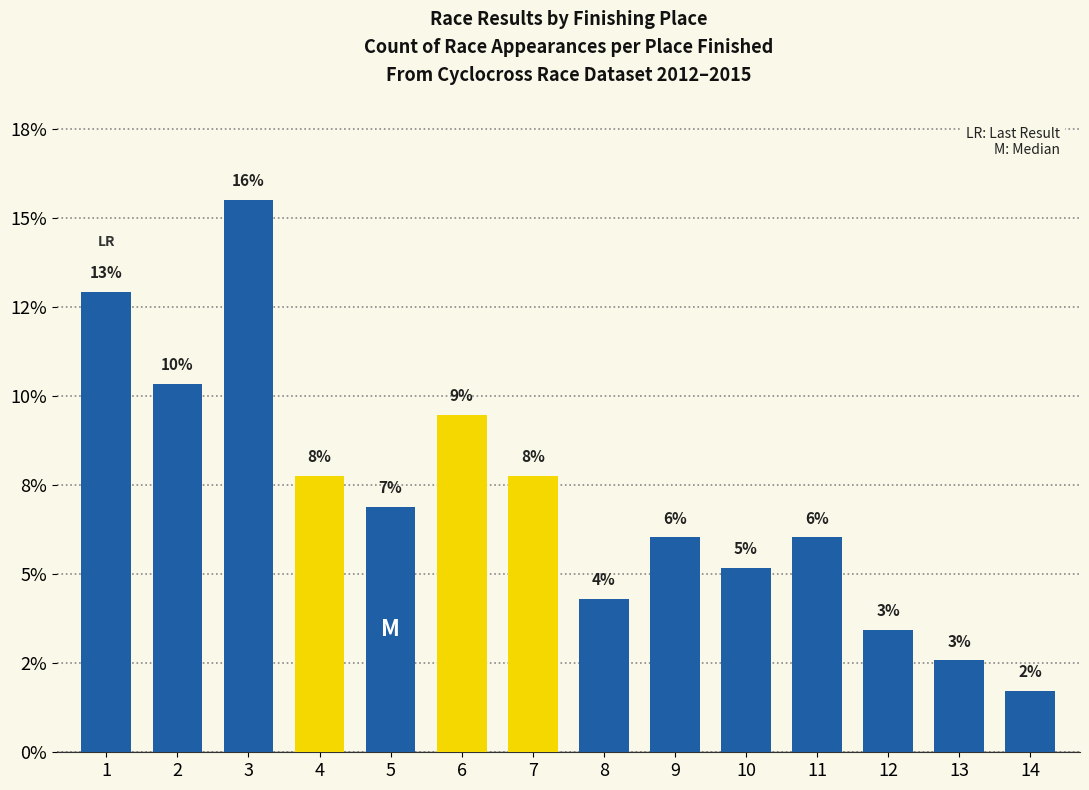

List the labels in order of value, largest first.

3, 1, 2, 6, 4, 7, 5, 9, 11, 10, 8, 12, 13, 14